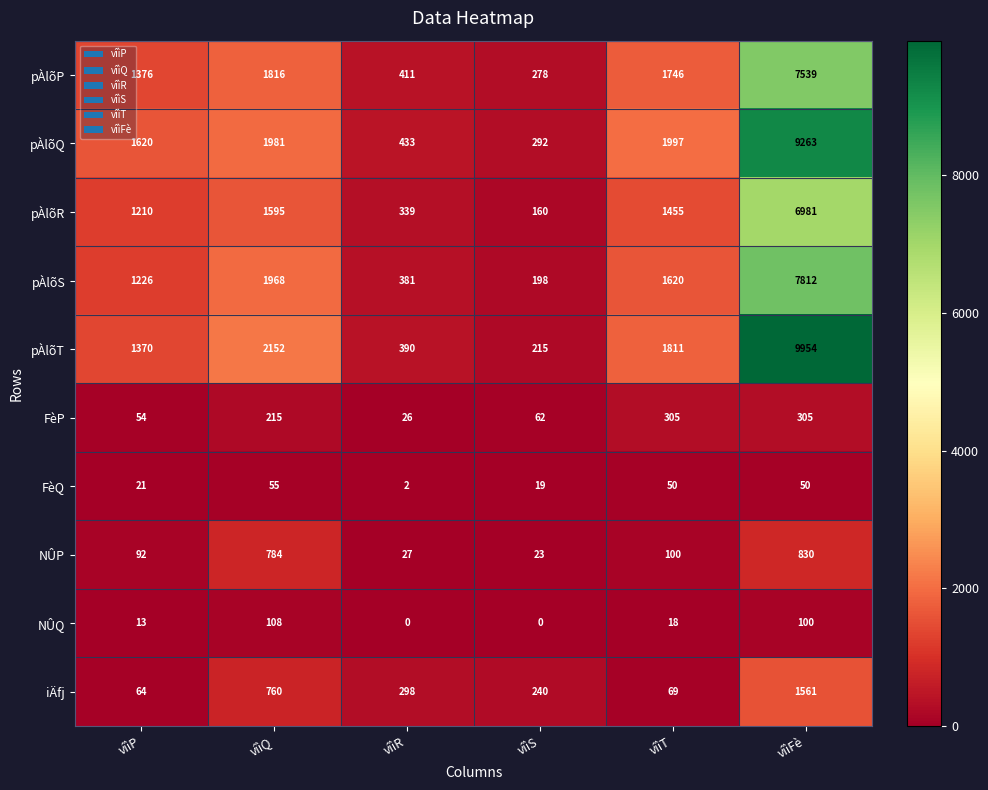

What is the approximate value of iÄfj at vîìP, to the nearest 50?

50